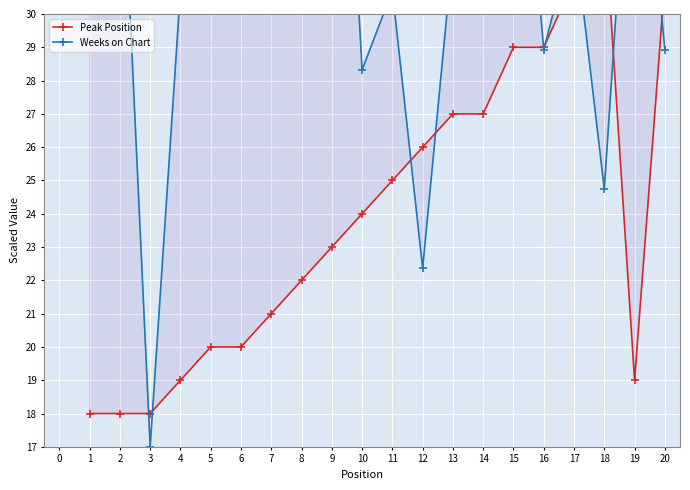

What is the sum of all Peak Position values?

480.0